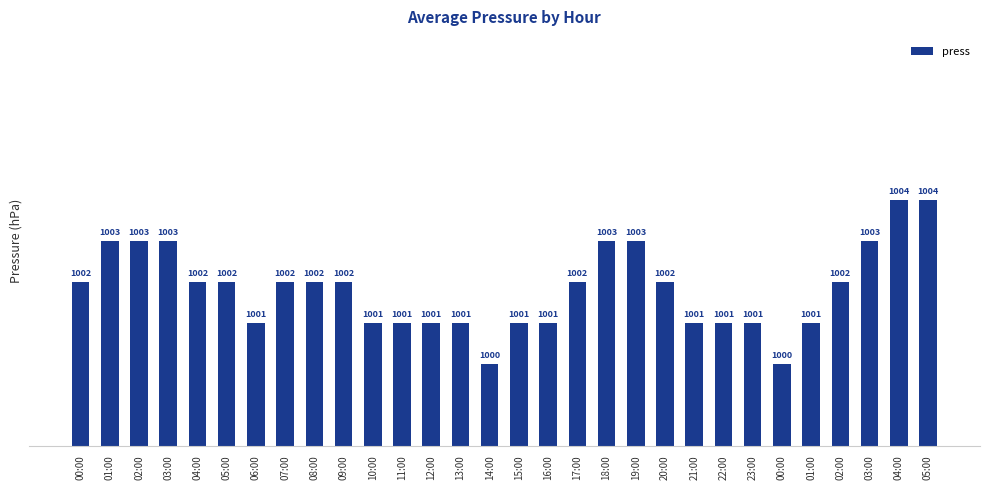

Reading right to left, extract all data points from this chart.

05:00=1004	04:00=1004	03:00=1003	02:00=1002	01:00=1001	00:00=1000	23:00=1001	22:00=1001	21:00=1001	20:00=1002	19:00=1003	18:00=1003	17:00=1002	16:00=1001	15:00=1001	14:00=1000	13:00=1001	12:00=1001	11:00=1001	10:00=1001	09:00=1002	08:00=1002	07:00=1002	06:00=1001	05:00=1002	04:00=1002	03:00=1003	02:00=1003	01:00=1003	00:00=1002